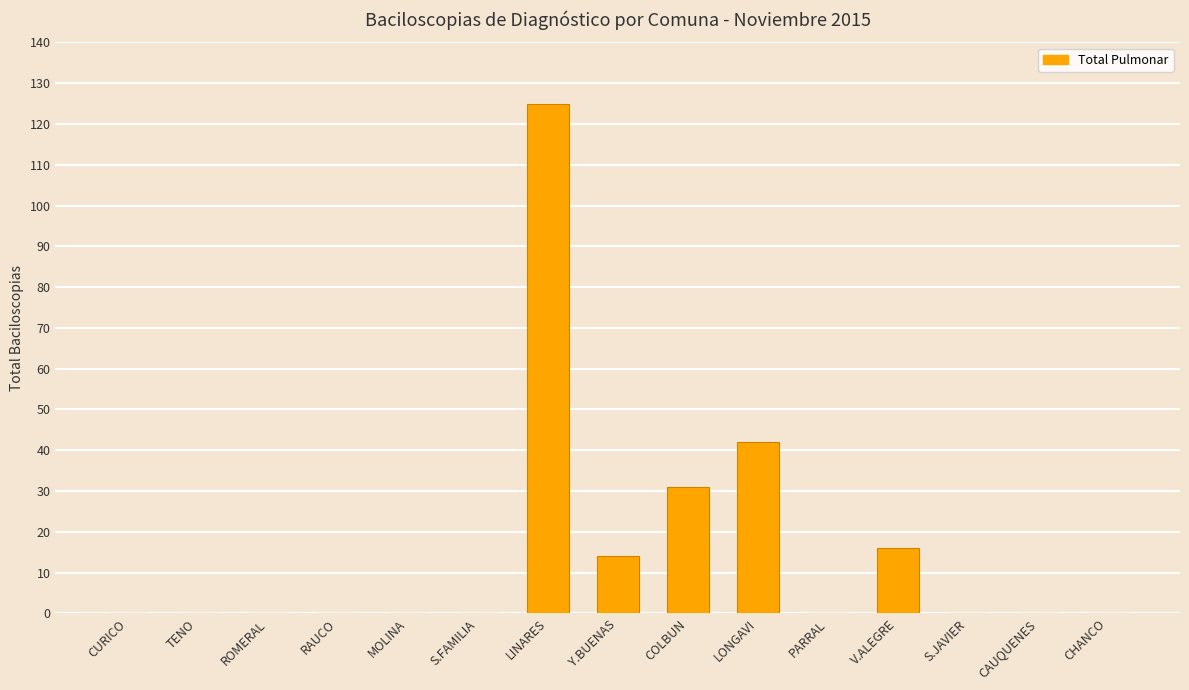

What is the greatest value displayed?

125